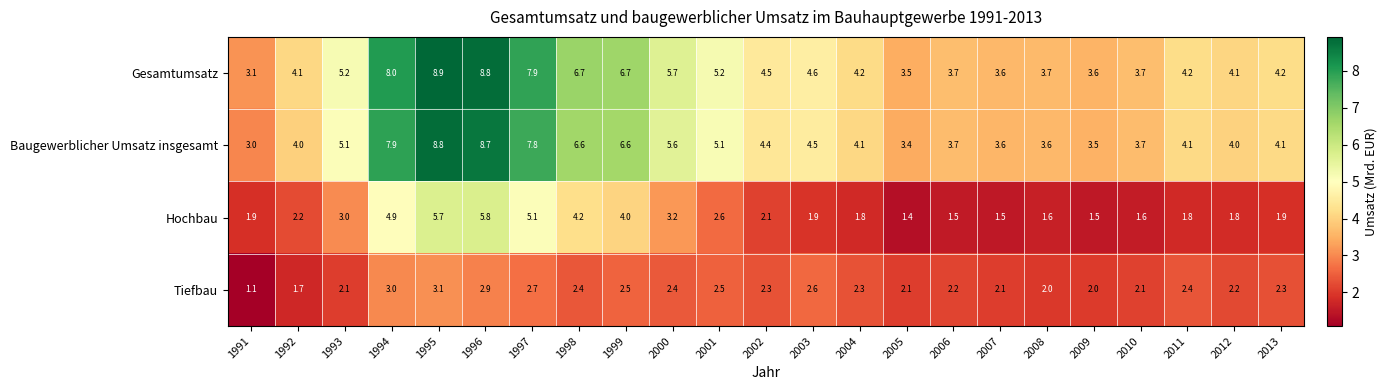

What is the approximate value of Tiefbau at 1996?

2.9